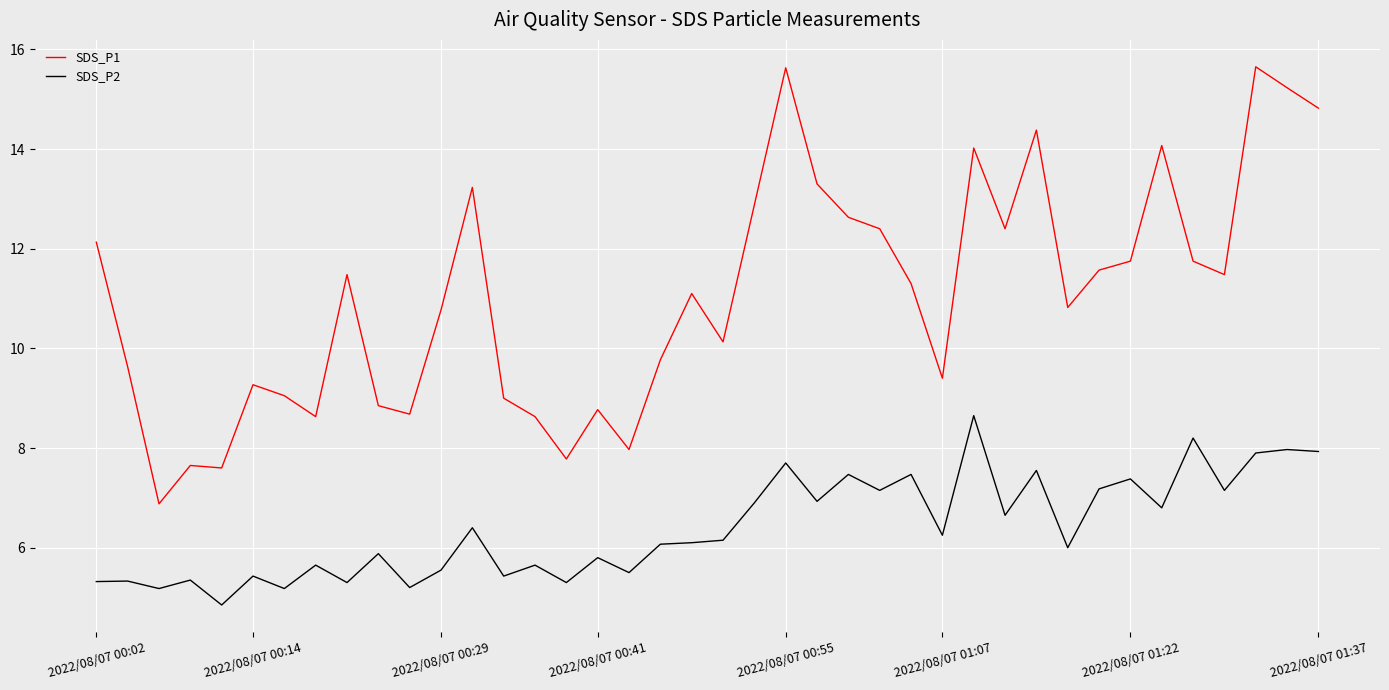

What is the average value of the SDS_P2 series?

6.4